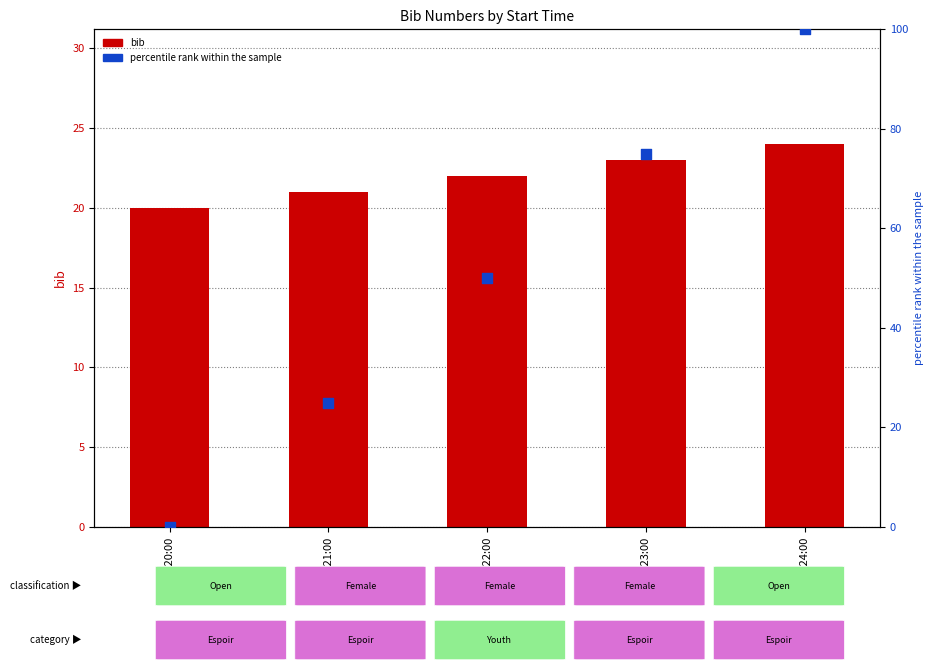

At which category is the sum across all series the highest?

09:24:00